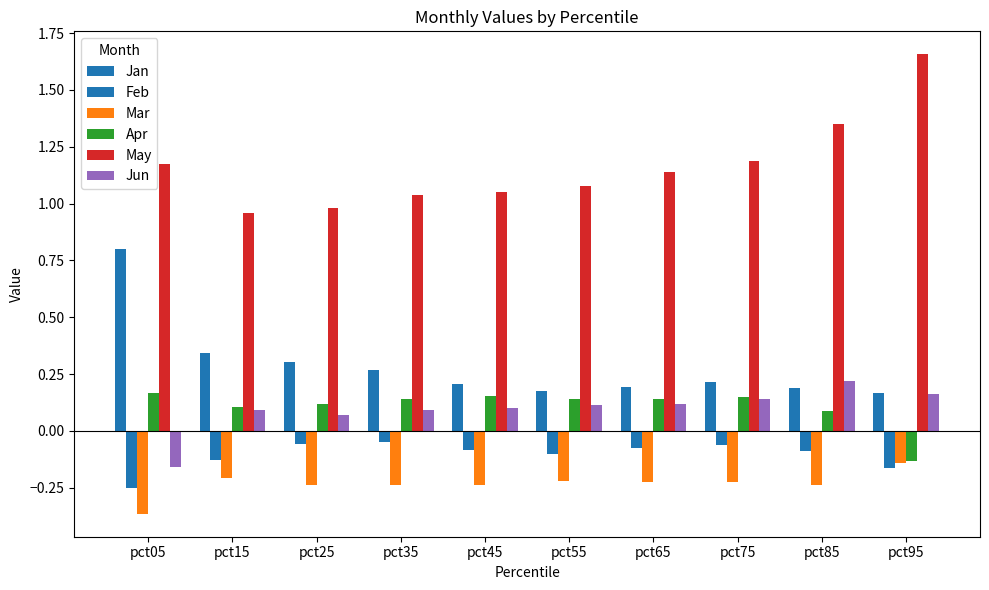

Does the chart contain stacked bars?

No